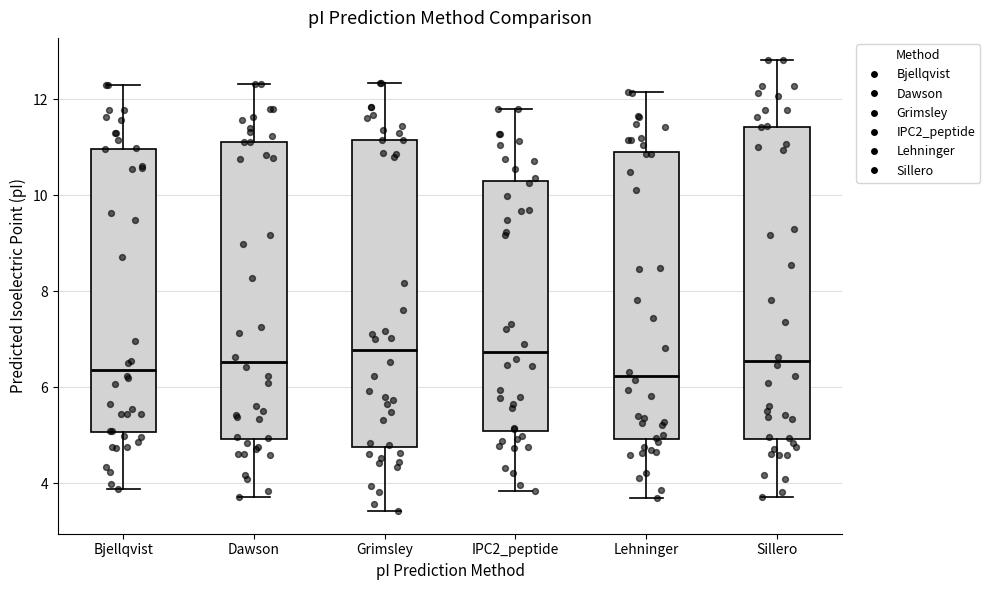

Reading left to right, transcribe this box plot: for each box, give where its median line is, the range the box spans, and where its two whiskers end, as read against the y-axis. The values are not printed on the chart, so give them approximately, as read against the axis.

Bjellqvist: median 6.4, box 5.0 to 11.0, whiskers 3.8 to 12.2
Dawson: median 6.6, box 5.0 to 11.2, whiskers 3.8 to 12.4
Grimsley: median 6.8, box 4.8 to 11.2, whiskers 3.4 to 12.4
IPC2_peptide: median 6.8, box 5.0 to 10.2, whiskers 3.8 to 11.8
Lehninger: median 6.2, box 5.0 to 11.0, whiskers 3.6 to 12.2
Sillero: median 6.6, box 5.0 to 11.4, whiskers 3.8 to 12.8